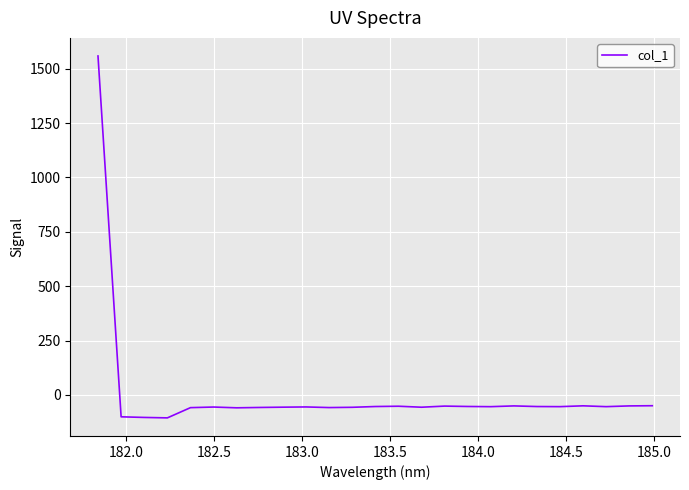

What is the greatest value displayed?

1558.6